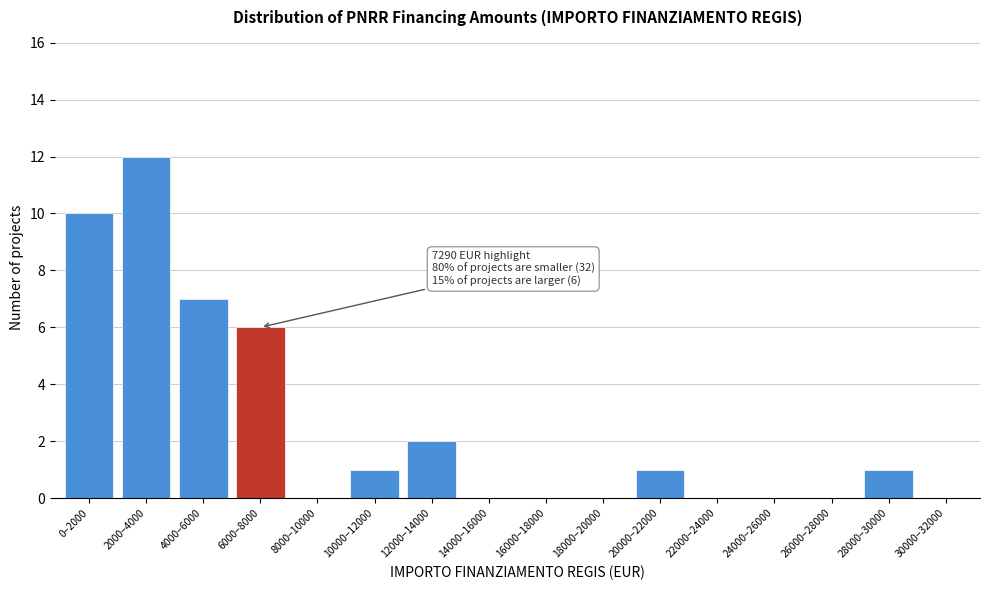

Reading left to right, what are all the values shown in this chart?

0–2000=10	2000–4000=12	4000–6000=7	6000–8000=6	8000–10000=0	10000–12000=1	12000–14000=2	14000–16000=0	16000–18000=0	18000–20000=0	20000–22000=1	22000–24000=0	24000–26000=0	26000–28000=0	28000–30000=1	30000–32000=0